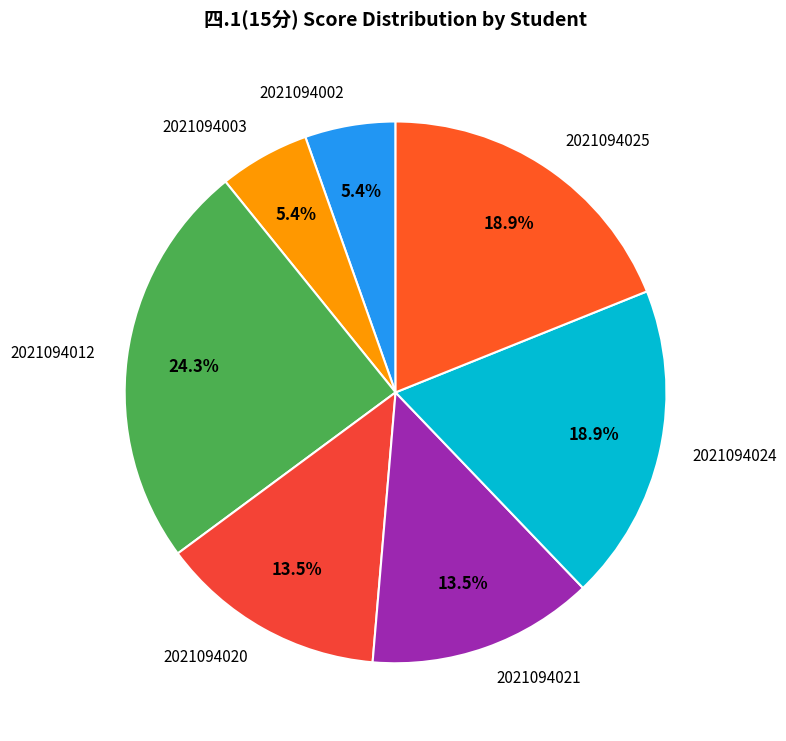

To the nearest percent, what percentage of the pie is 2021094002?

5%